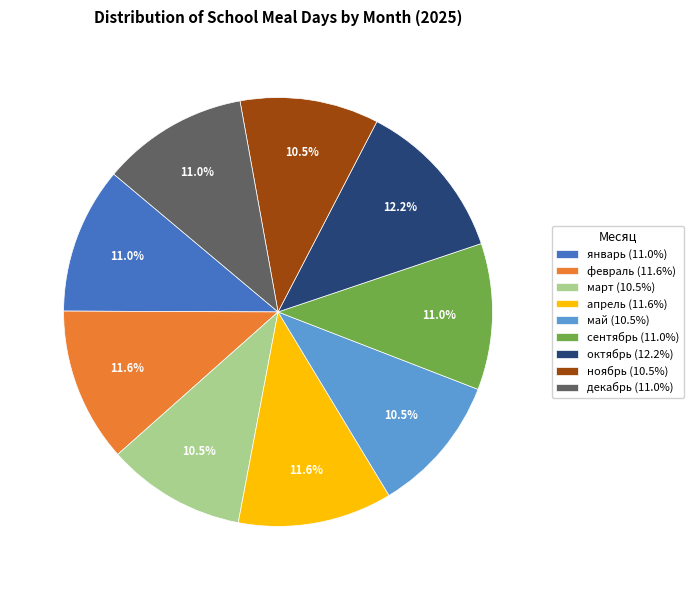

Is there any slice that represents more than half of the pie?

No